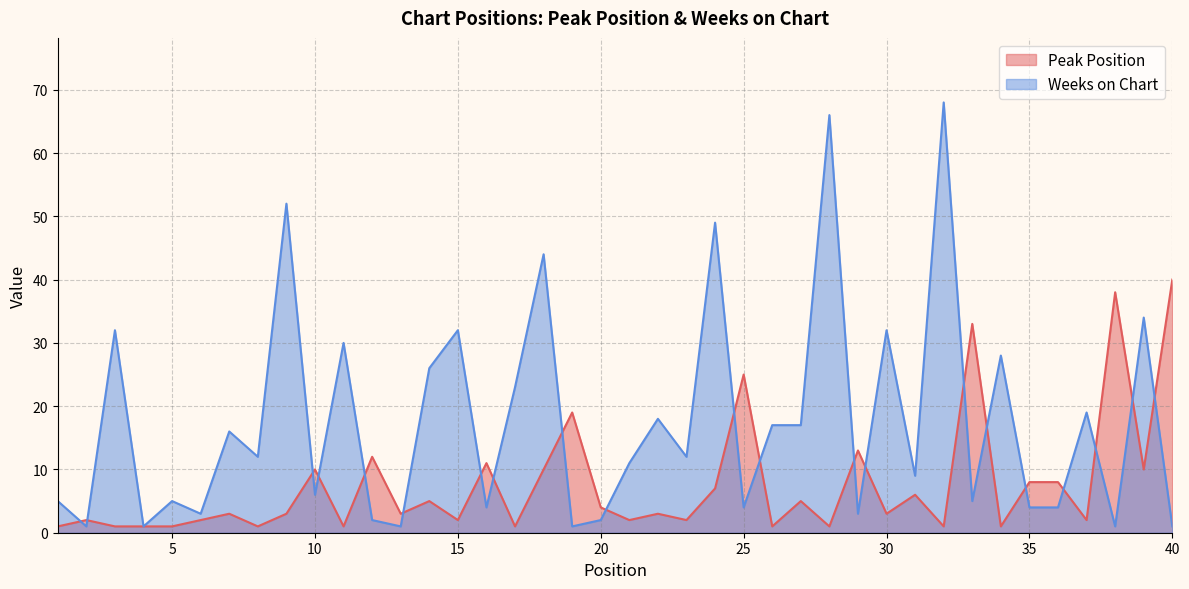

How many categories are shown in the chart?

40